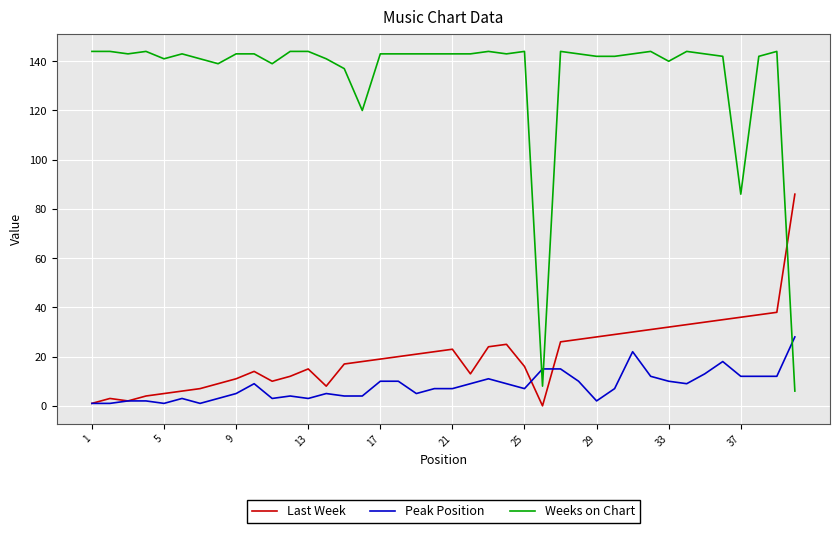

Rank the series by their maximum value, from lowest to highest.

Peak Position, Last Week, Weeks on Chart